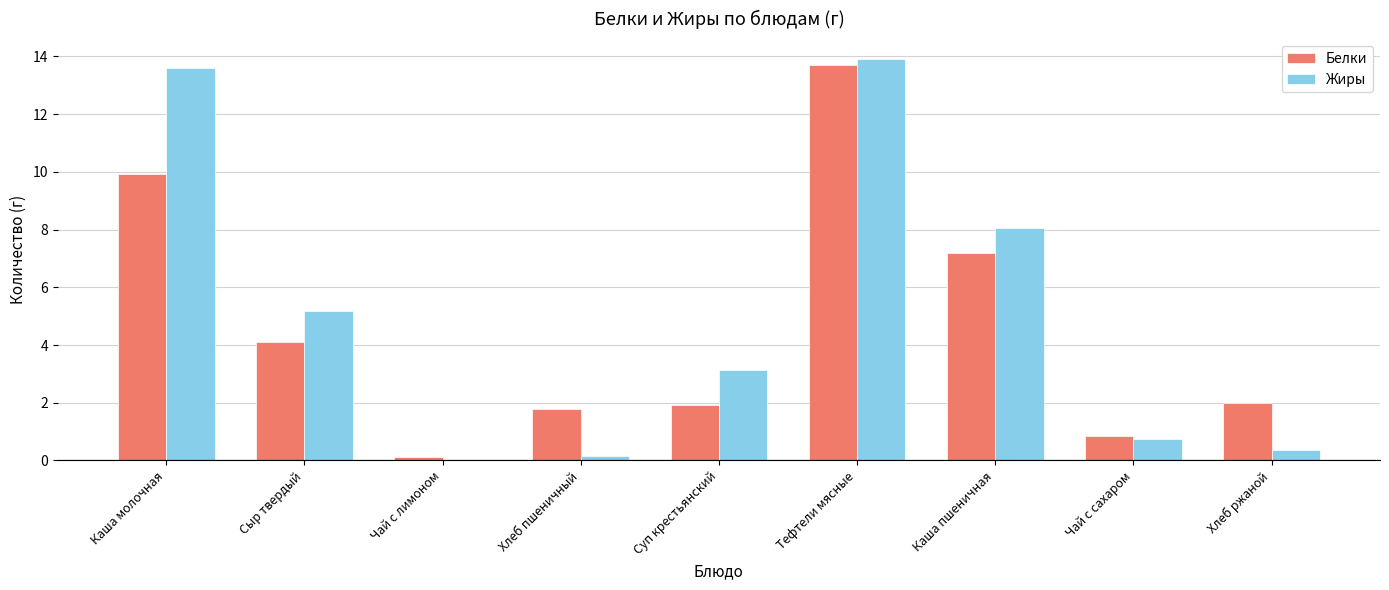

How many data points in Жиры are above 3?

5